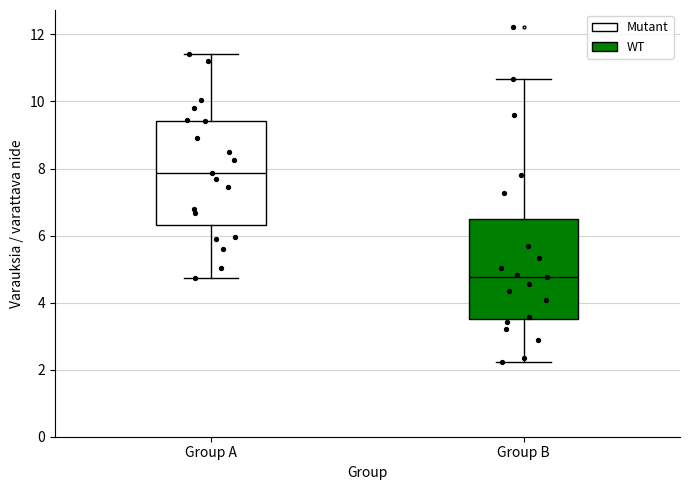

Reading left to right, read every box against the y-axis: the position of its median line, the range the box covers, and the ends of its whiskers. The values are not printed on the chart, so give them approximately, as read against the axis.

Group A: median 7.8, box 6.4 to 9.4, whiskers 4.8 to 11.4
Group B: median 4.8, box 3.4 to 6.4, whiskers 2.2 to 10.6